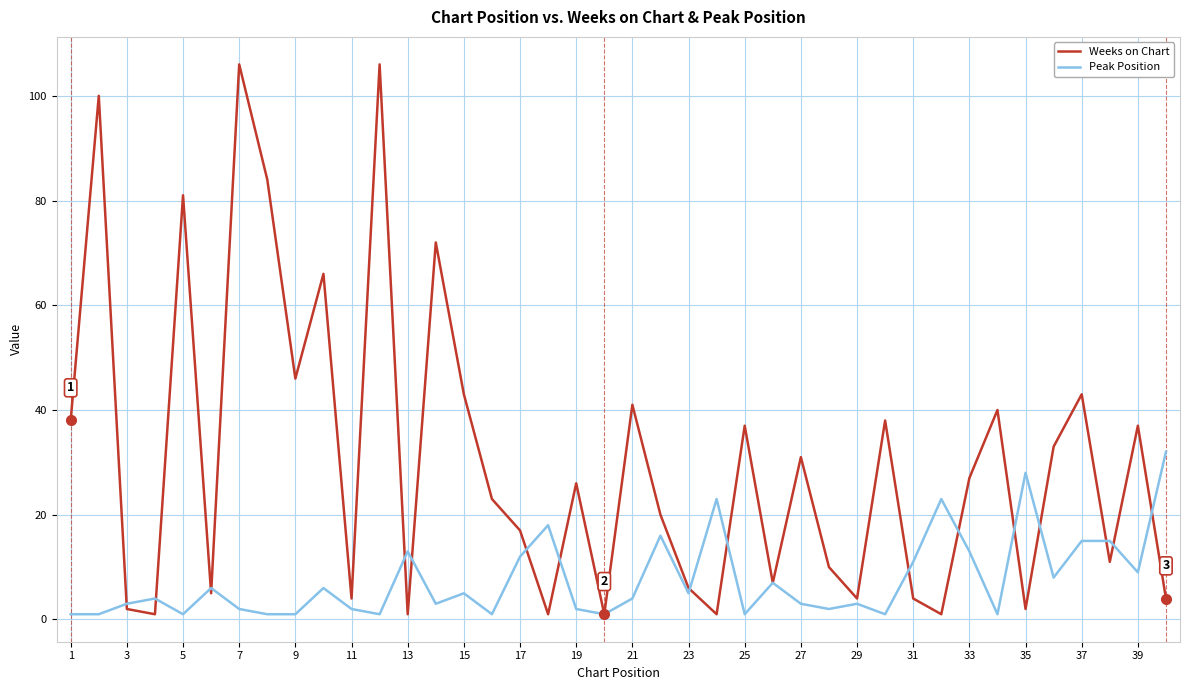

Which series ends up on top after the final intersection of Weeks on Chart and Peak Position?

Peak Position